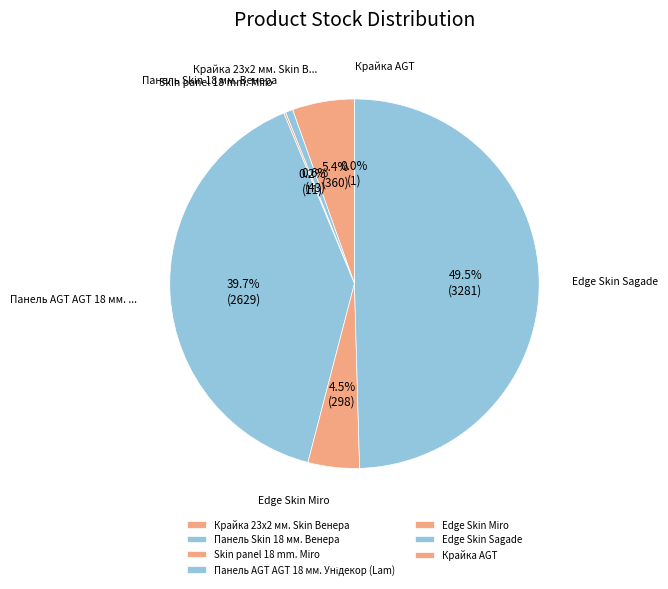

Which has a higher value, Крайка 23x2 мм. Skin Венера or Edge Skin Miro?

Крайка 23x2 мм. Skin Венера